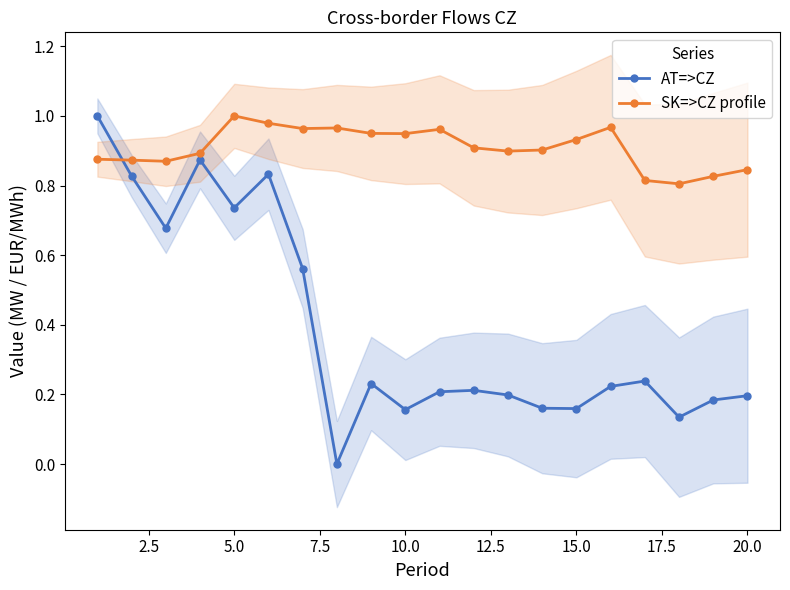

True or false: SK=>CZ profile and AT=>CZ cross at least once.

True